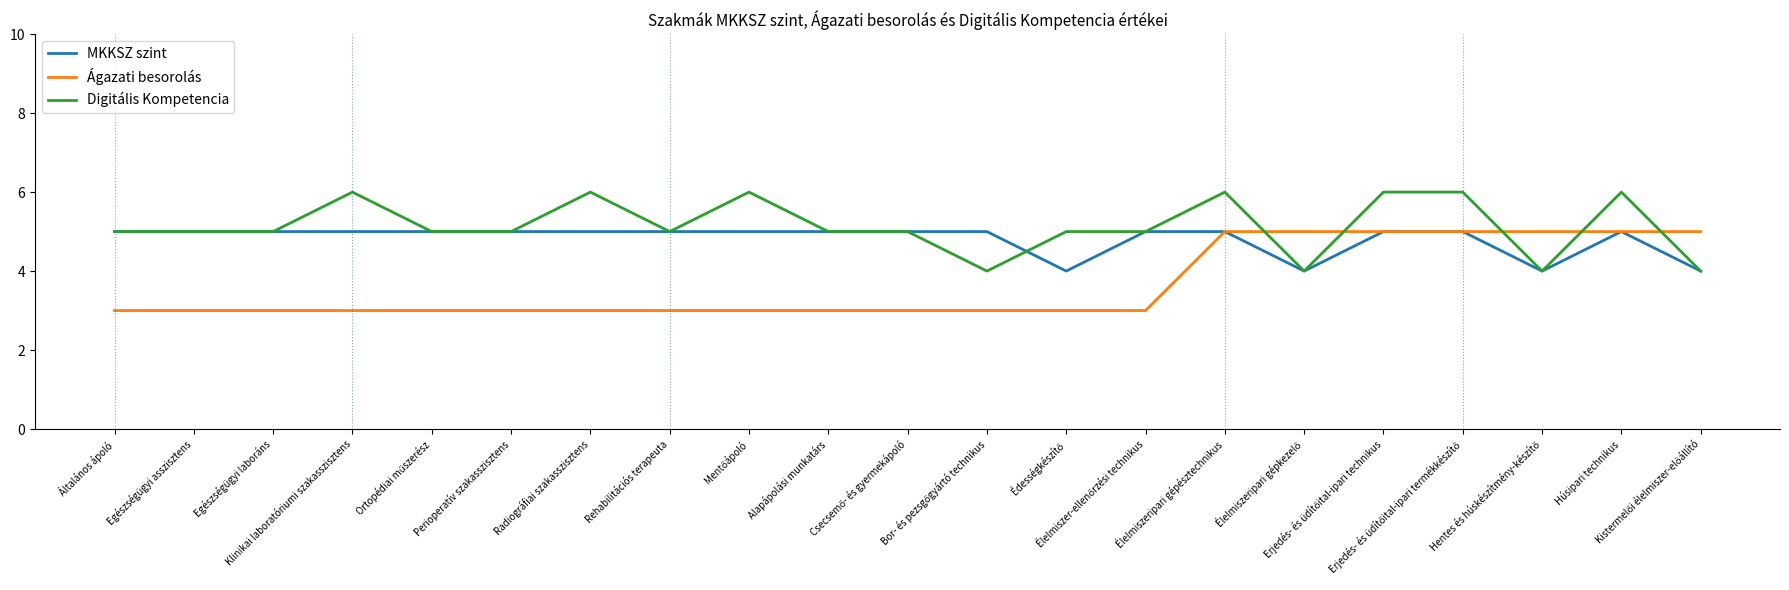

Rank the series by their average value, from lowest to highest.

Ágazati besorolás, MKKSZ szint, Digitális Kompetencia